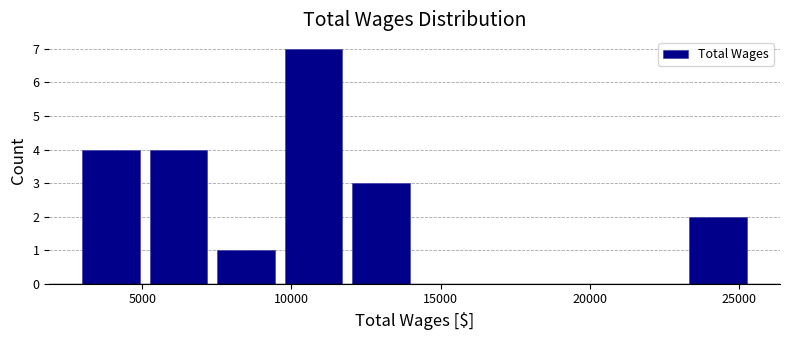

Reading left to right, transcribe this chart: for each bar, give the range it covers on the x-axis and its height. Neither the bar edges nor the heights are printed on the chart, so give them approximately, as read against the axes.

3000 to 5000: 4
5000 to 7500: 4
7500 to 9500: 1
9500 to 12000: 7
12000 to 14000: 3
14000 to 16500: 0
16500 to 18500: 0
18500 to 21000: 0
21000 to 23000: 0
23000 to 25500: 2